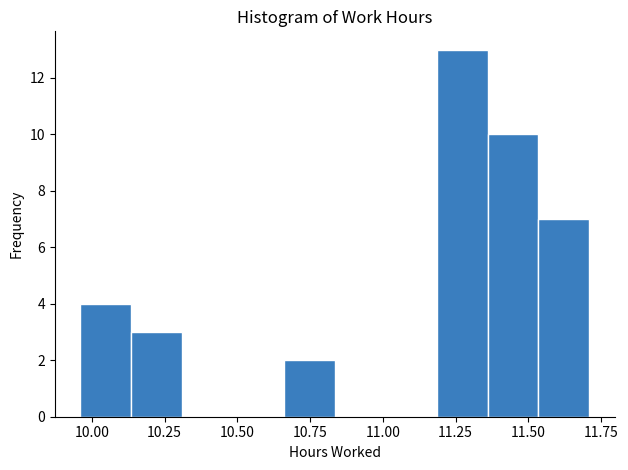

Around what value on the x-axis is the tallest bar? Give the approximate position of its centre, as read against the axis.

11.25